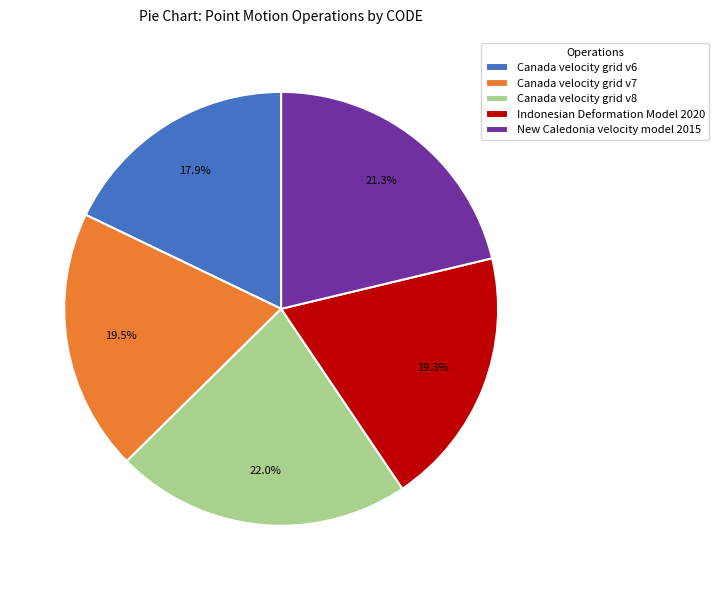

Which slice is the largest?

Canada velocity grid v8